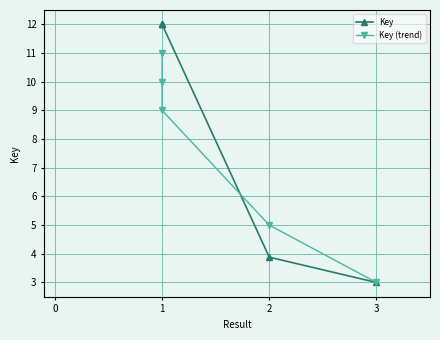

What is the label of the 3rd point from the left?

1